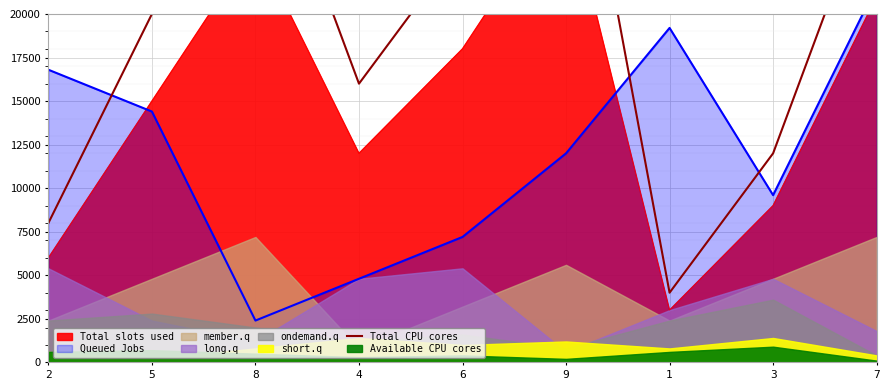

How many values exceed 20000?

4